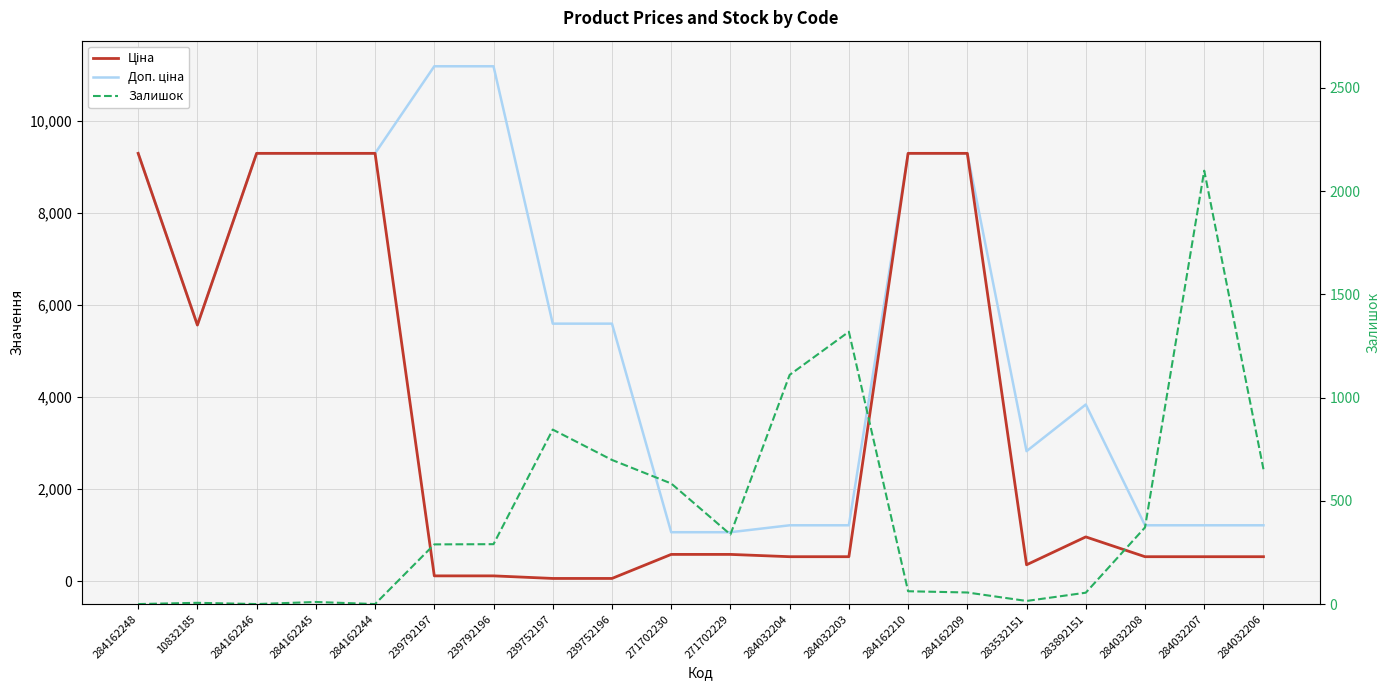

Where does the Ціна series first go above 578?

284162248